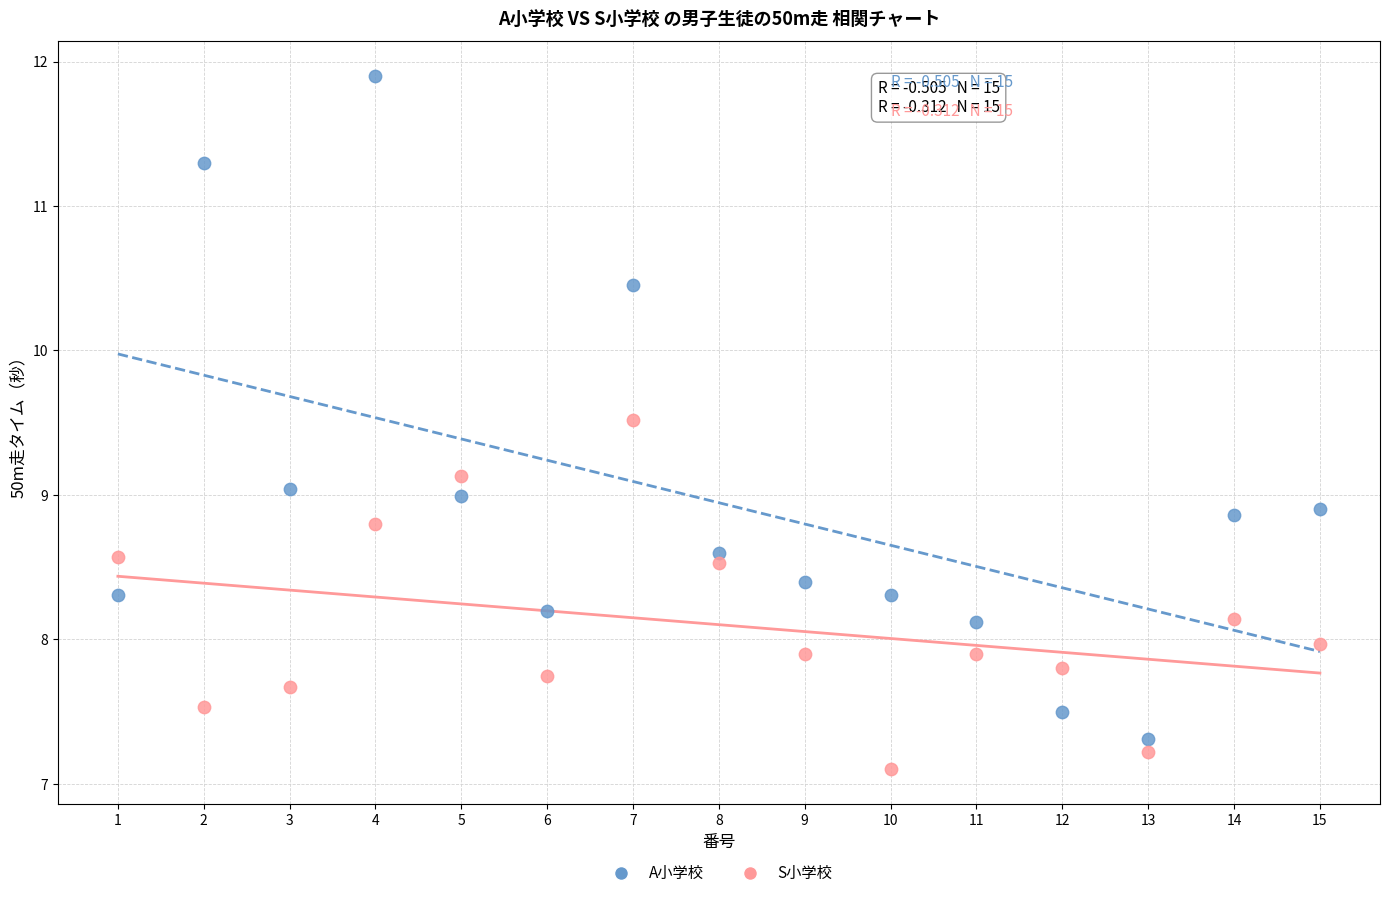

Which series has the largest Y range (max minus min)?

A小学校